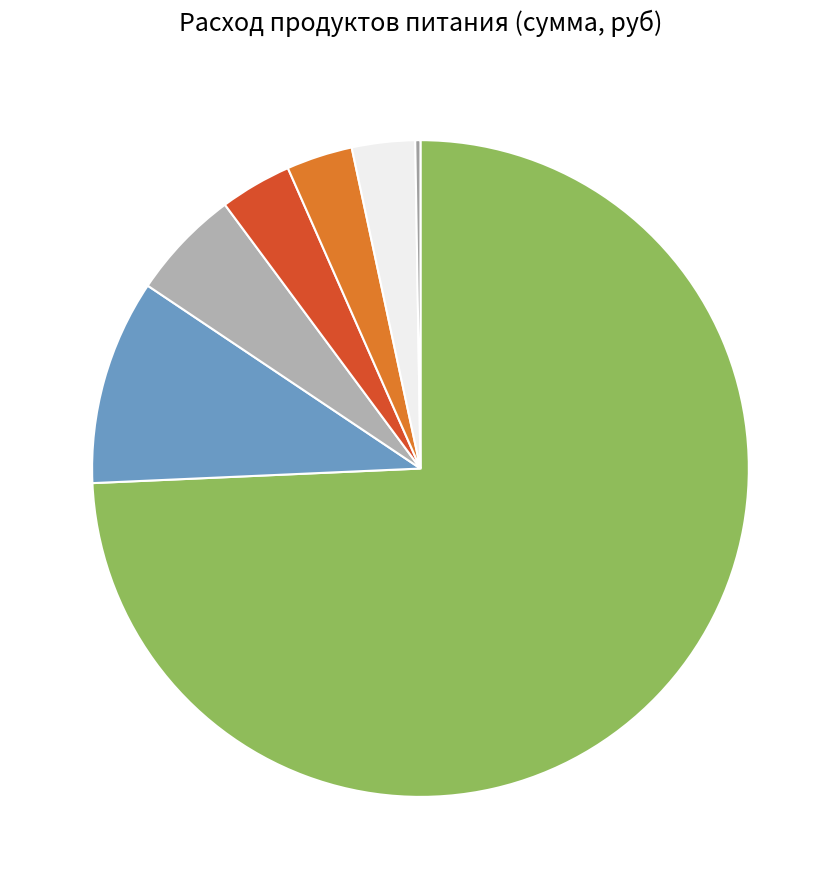

To the nearest percent, what is the average slice percentage?

14%